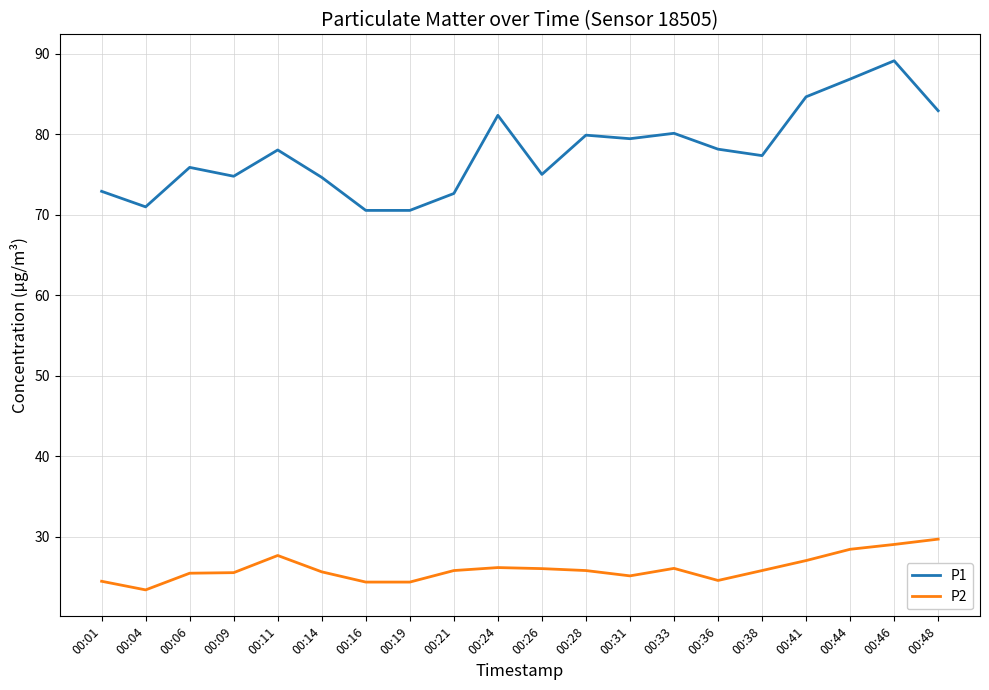

What is the maximum value shown in the chart?

89.1